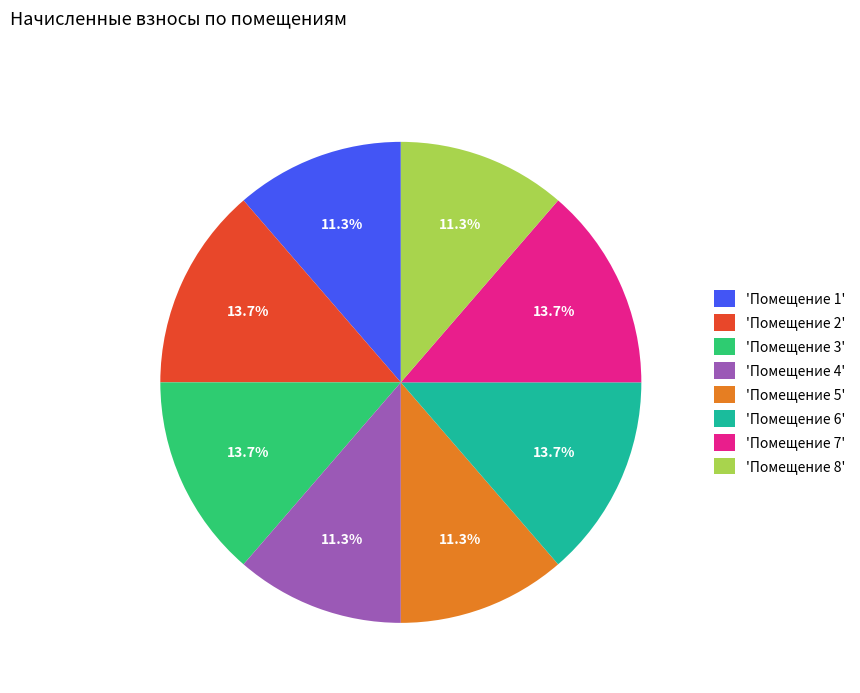

What percentage do 'Помещение 3' and 'Помещение 5' together represent?

25.0%